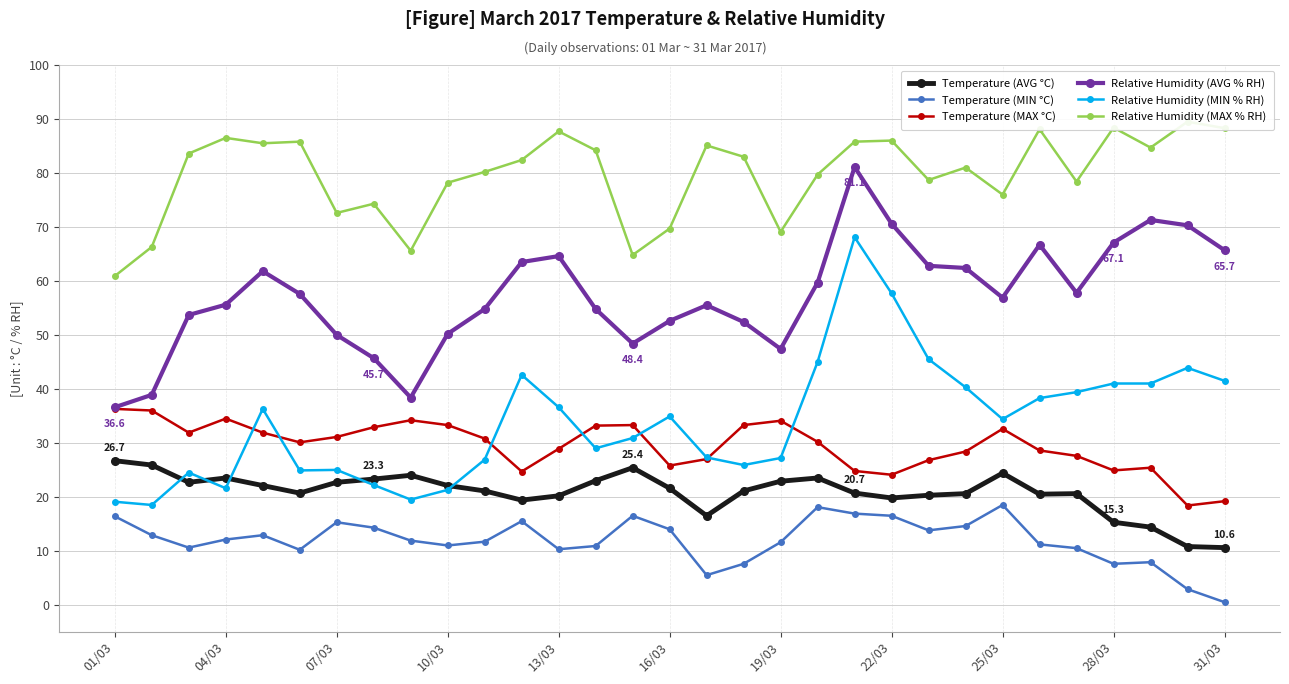

Reading right to left, list all the values displayed in this chart.

Temperature (AVG °C): 10.6	10.8	14.4	15.3	20.6	20.5	24.4	20.6	20.3	19.8	20.7	23.5	22.9	21.1	16.5	21.6	25.4	23.0	20.2	19.4	21.1	22.1	24.0	23.3	22.7	20.7	22.1	23.5	22.7	25.9	26.7
Temperature (MIN °C): 0.5	2.9	7.9	7.6	10.5	11.2	18.5	14.6	13.8	16.5	16.9	18.1	11.6	7.6	5.5	14.0	16.5	10.9	10.3	15.5	11.7	11.0	11.9	14.3	15.3	10.2	12.9	12.1	10.6	12.9	16.4
Temperature (MAX °C): 19.2	18.4	25.4	24.9	27.6	28.6	32.6	28.4	26.8	24.1	24.8	30.2	34.1	33.3	27.0	25.8	33.3	33.2	28.9	24.7	30.8	33.3	34.2	32.9	31.1	30.1	31.9	34.5	31.9	36.0	36.3
Relative Humidity (AVG % RH): 65.7	70.3	71.3	67.1	57.8	66.7	56.9	62.4	62.8	70.6	81.1	59.7	47.4	52.4	55.5	52.6	48.4	54.8	64.6	63.5	54.8	50.2	38.4	45.7	50.0	57.6	61.8	55.6	53.7	38.9	36.6
Relative Humidity (MIN % RH): 41.5	43.9	41.0	41.0	39.4	38.3	34.4	40.3	45.5	57.7	68.1	45.0	27.2	25.9	27.3	34.9	30.9	29.0	36.6	42.6	26.9	21.3	19.5	22.2	25.0	24.9	36.3	21.6	24.5	18.5	19.1
Relative Humidity (MAX % RH): 88.3	89.5	84.7	88.4	78.4	88.1	76.0	81.0	78.7	86.0	85.8	79.7	69.1	83.0	85.1	69.7	64.8	84.2	87.7	82.4	80.2	78.2	65.6	74.3	72.6	85.8	85.5	86.5	83.6	66.3	60.9